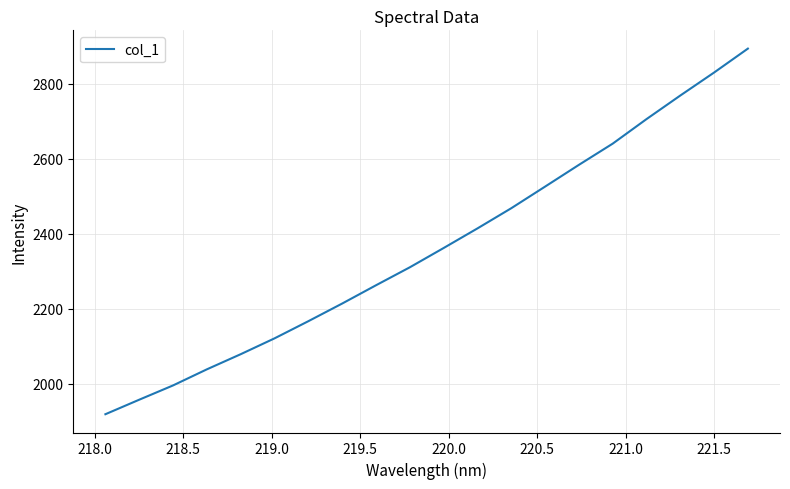

True or false: there are more than 2 points higher than both neighbors.

False